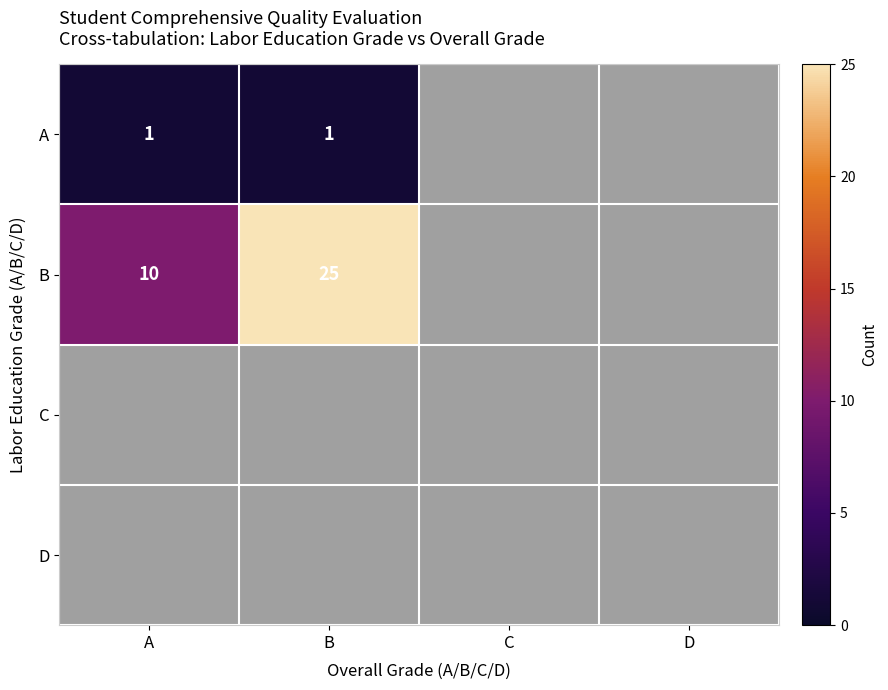

True or false: A has a value of 0 at A.

False